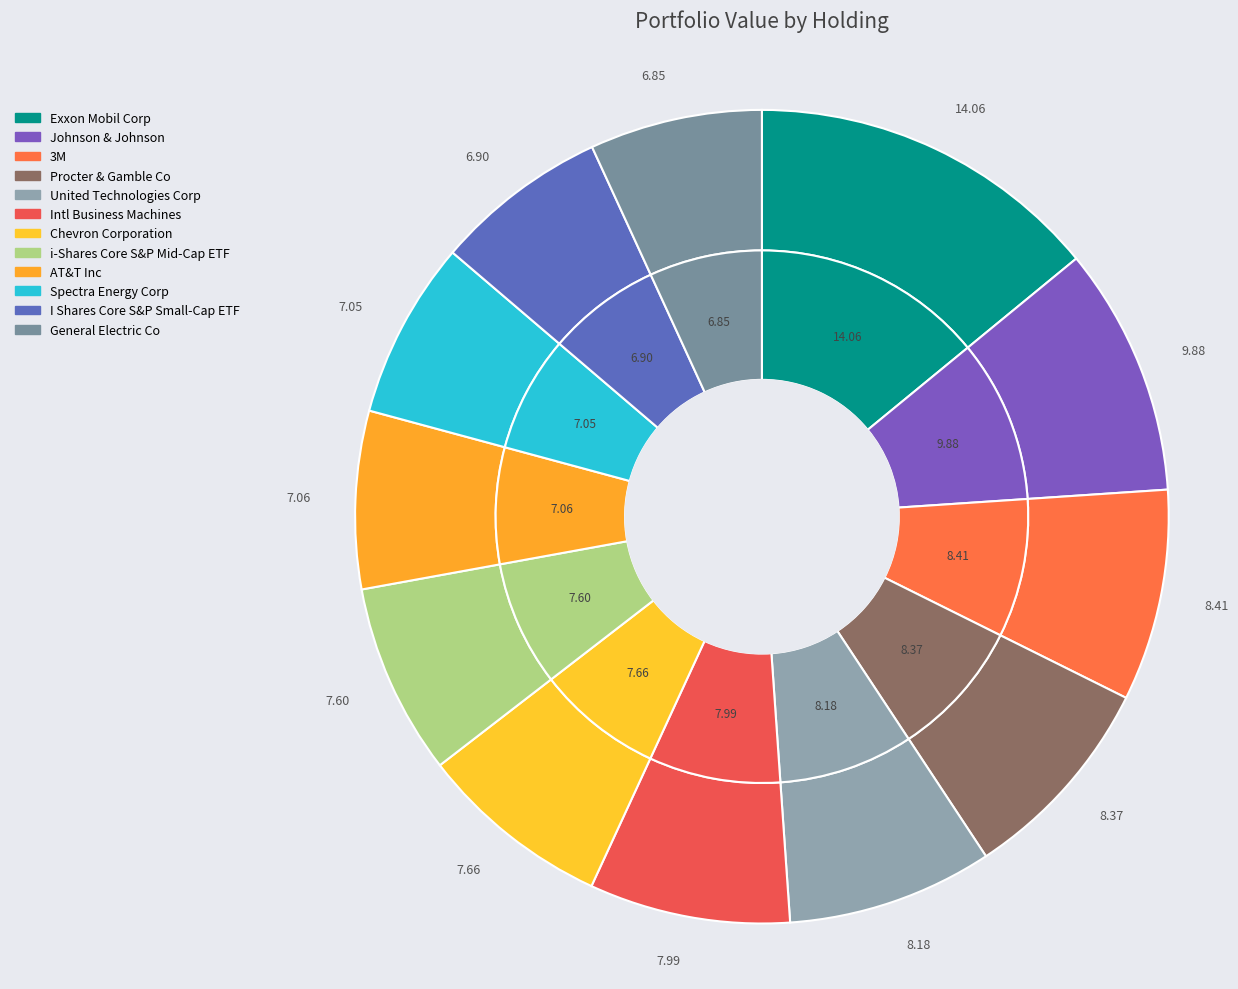

Is it true that i-Shares Core S&P Mid-Cap ETF is 1% of the pie?

False